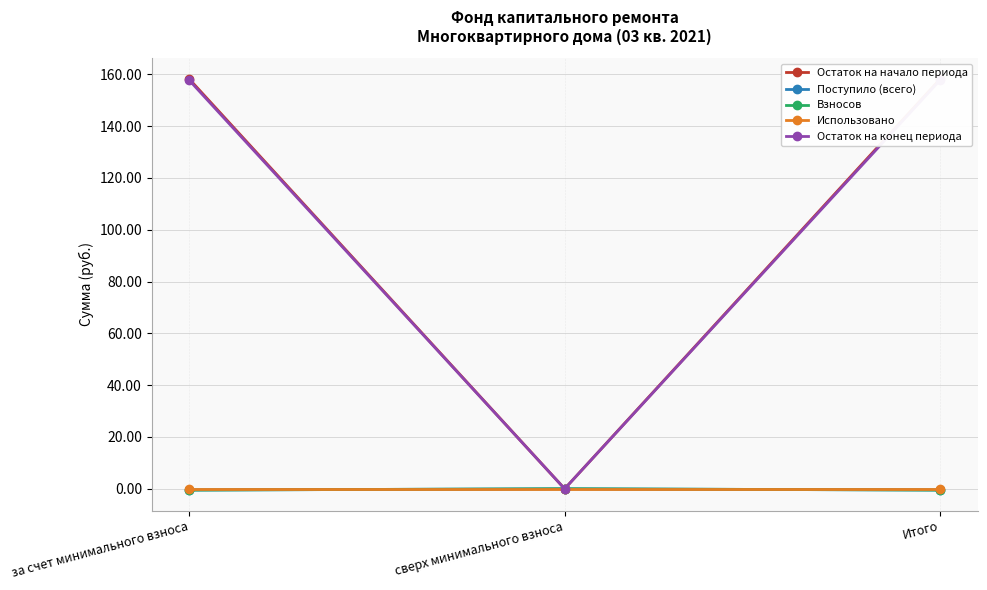

Which series has the widest spread of values?

Остаток на начало периода